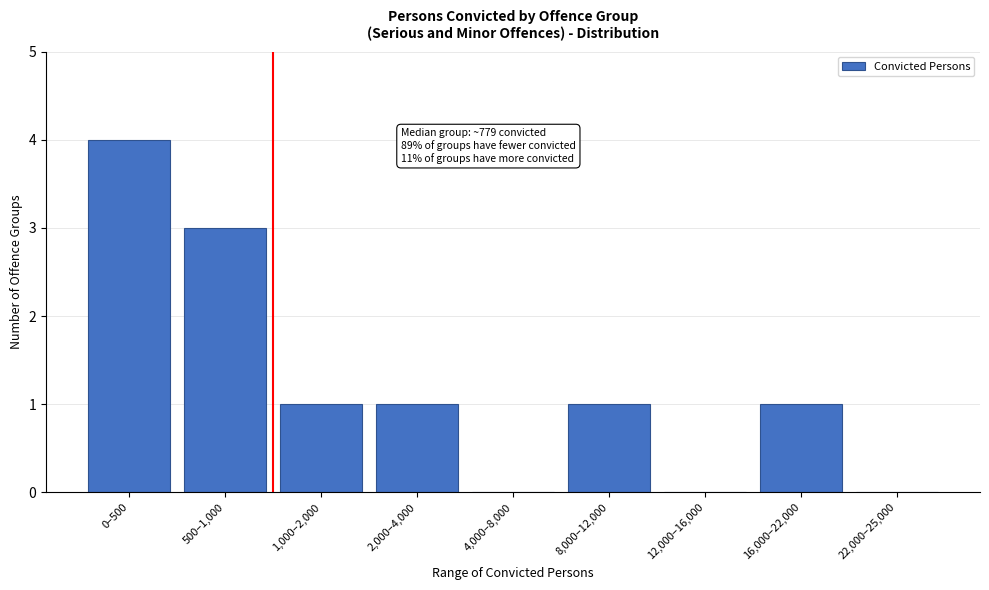

Reading left to right, list all the values displayed in this chart.

0–500=4	500–1,000=3	1,000–2,000=1	2,000–4,000=1	4,000–8,000=0	8,000–12,000=1	12,000–16,000=0	16,000–22,000=1	22,000–25,000=0